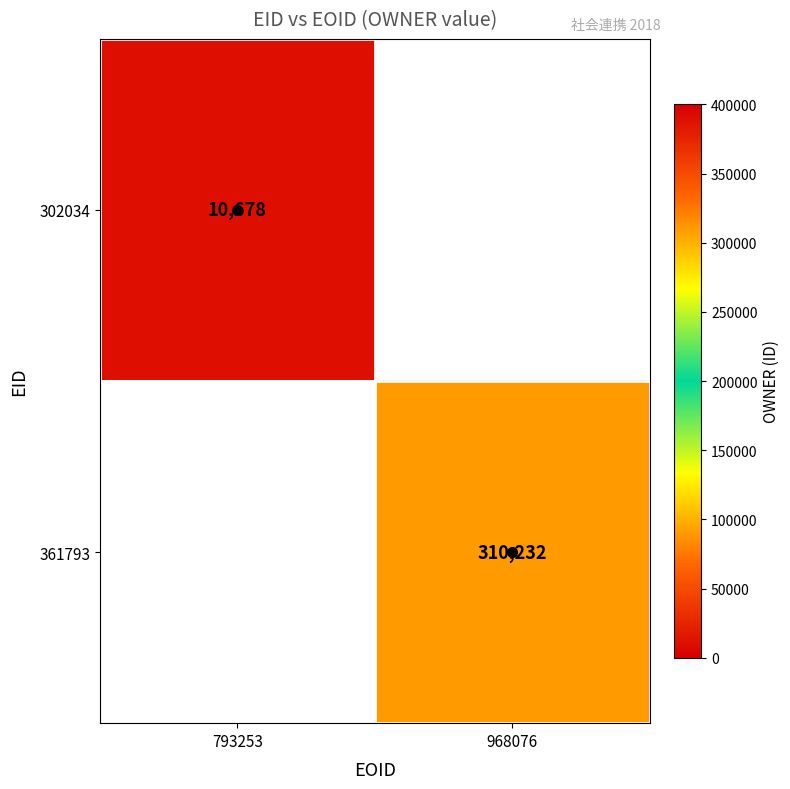

Is the value of 361793 at 968076 greater than the value of 302034 at 793253?

Yes